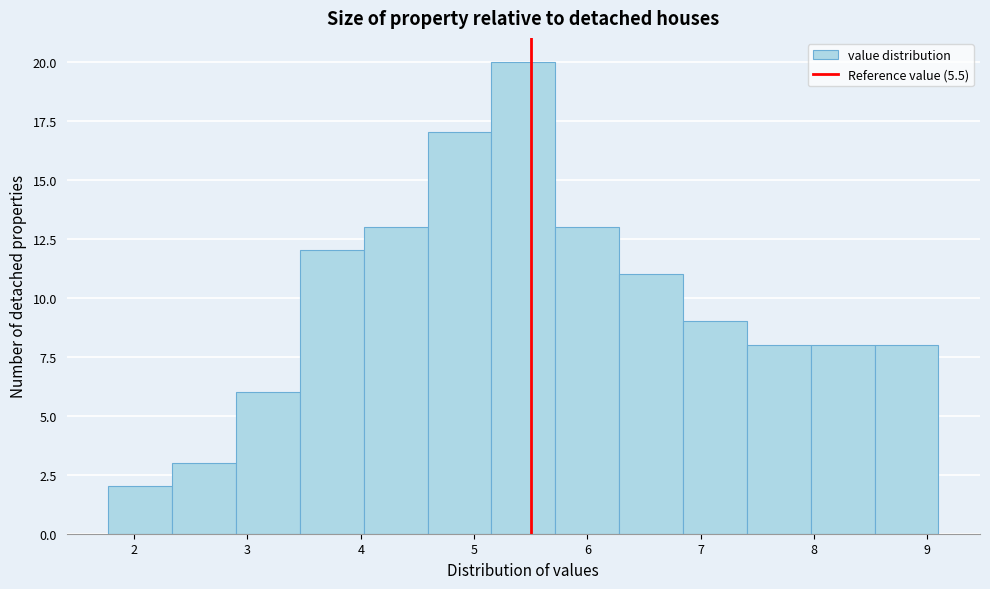

Reading left to right, transcribe this chart: for each bar, give the range it covers on the x-axis and its height. Neither the bar edges nor the heights are printed on the chart, so give them approximately, as read against the axes.

1.8 to 2.3: 2
2.3 to 2.9: 3
2.9 to 3.5: 6
3.5 to 4.0: 12
4.0 to 4.6: 13
4.6 to 5.2: 17
5.2 to 5.7: 20
5.7 to 6.3: 13
6.3 to 6.8: 11
6.8 to 7.4: 9
7.4 to 8.0: 8
8.0 to 8.5: 8
8.5 to 9.1: 8